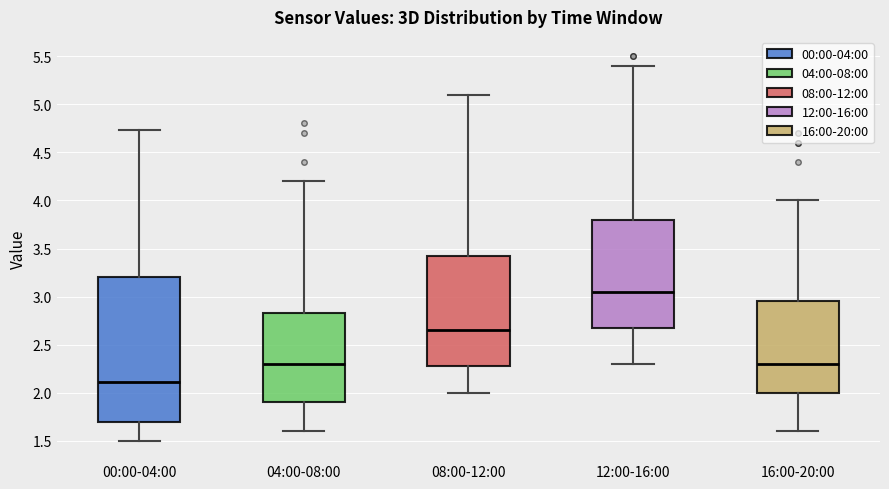

Which box is the tallest, from its lower edge to its upper edge?

00:00-04:00